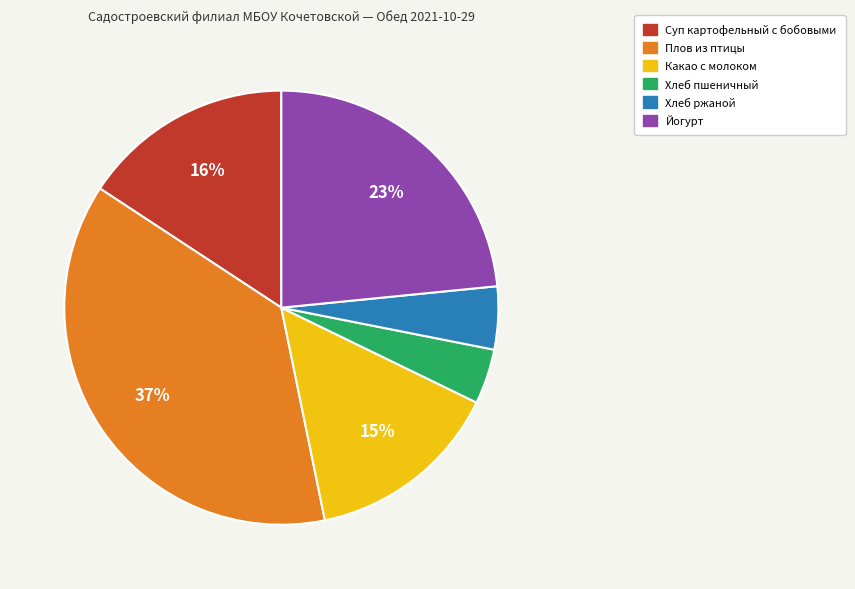

What is the largest slice in the pie chart?

Плов из птицы